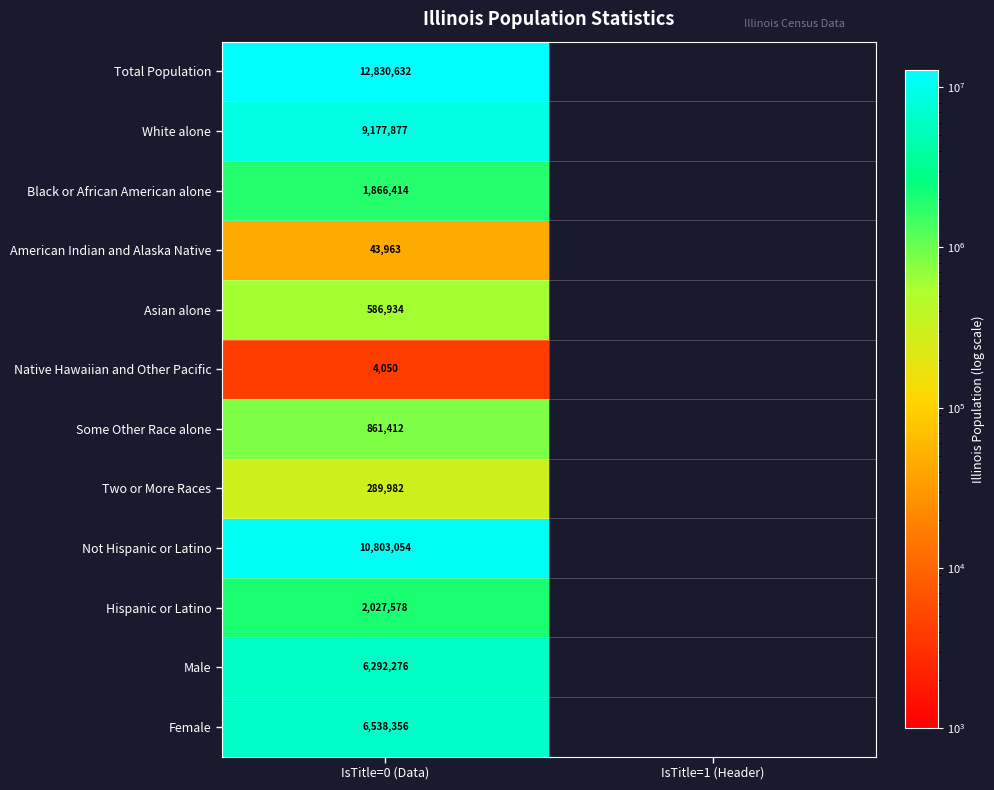

Is it true that Hispanic or Latino equals 3486563 at IsTitle=0 (Data)?

False